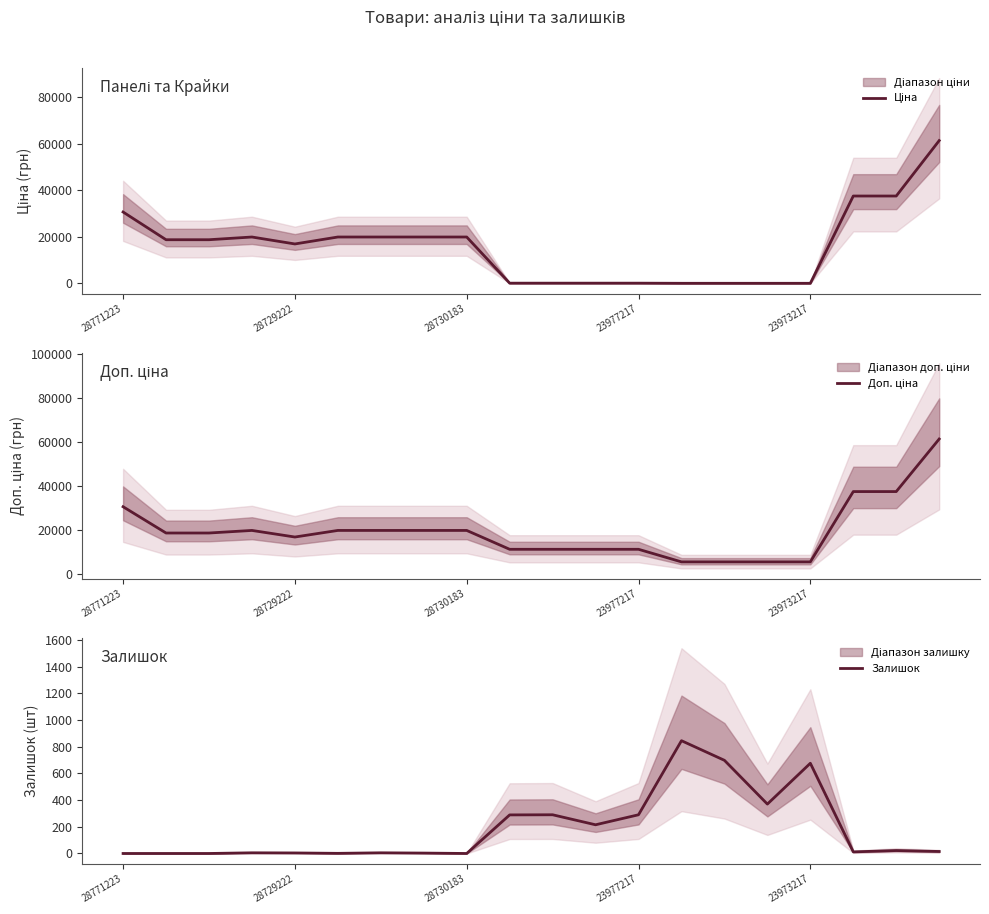

What is the spread (max minus min) of values at 7?

19961.2